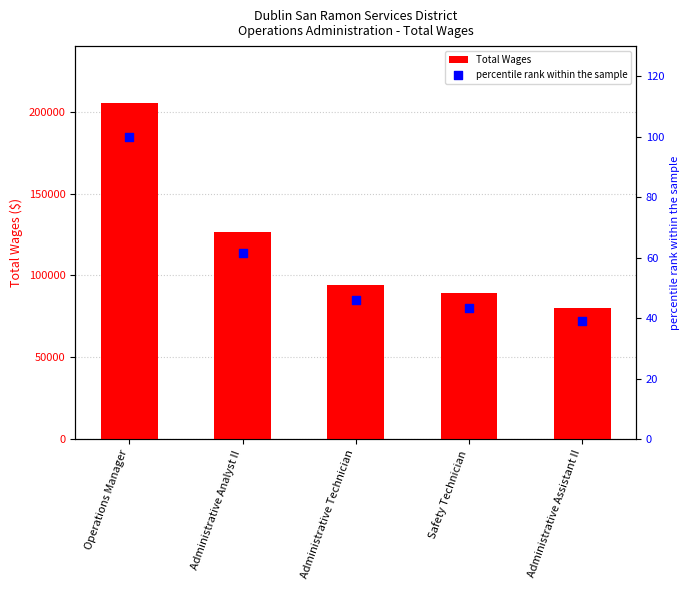

Which series reaches the minimum Y coordinate?

percentile rank within the sample